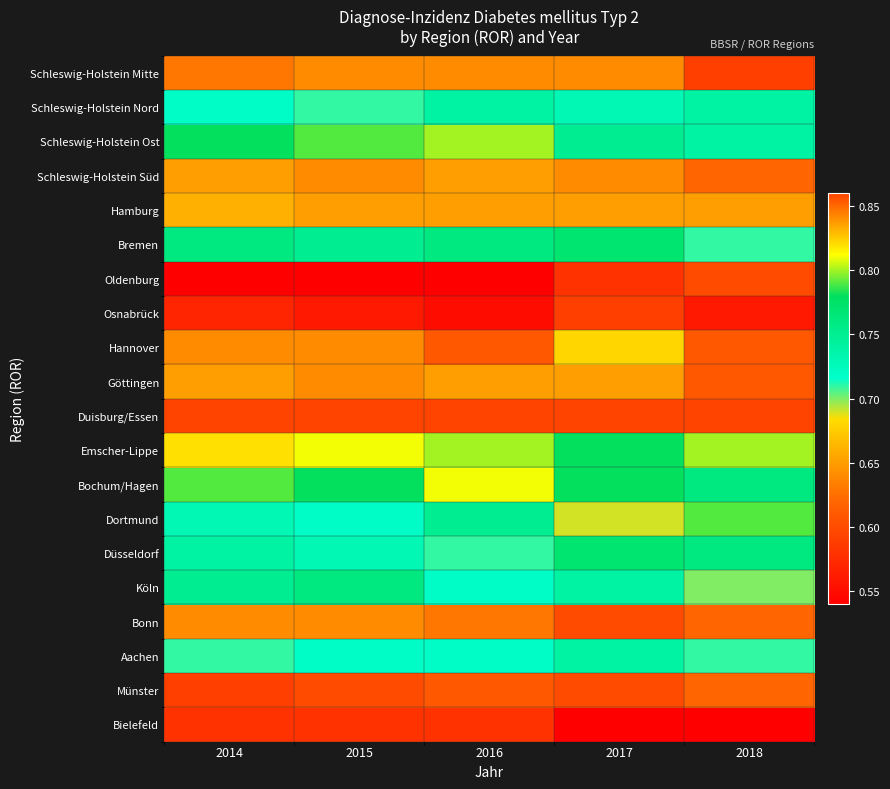

At which category is the sum across all series the highest?

2017